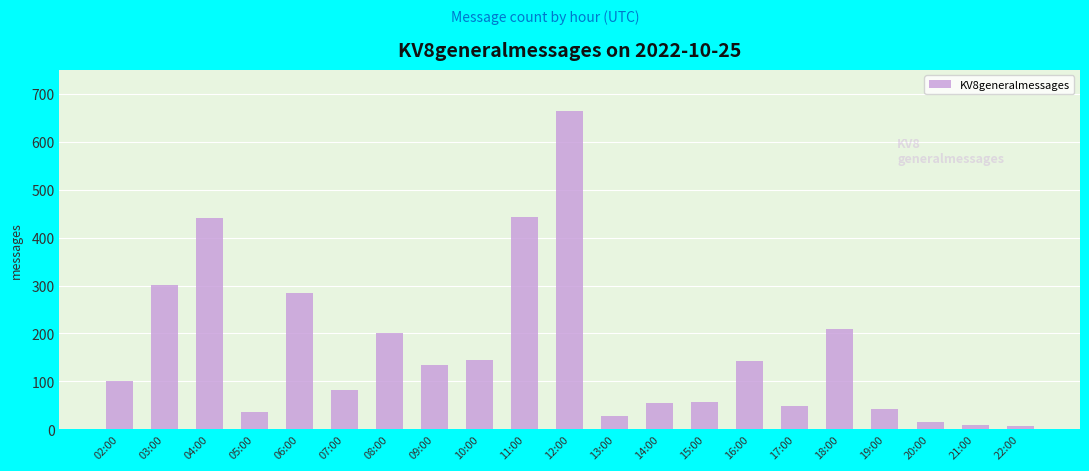

What is the label of the 14th bar from the left?

15:00